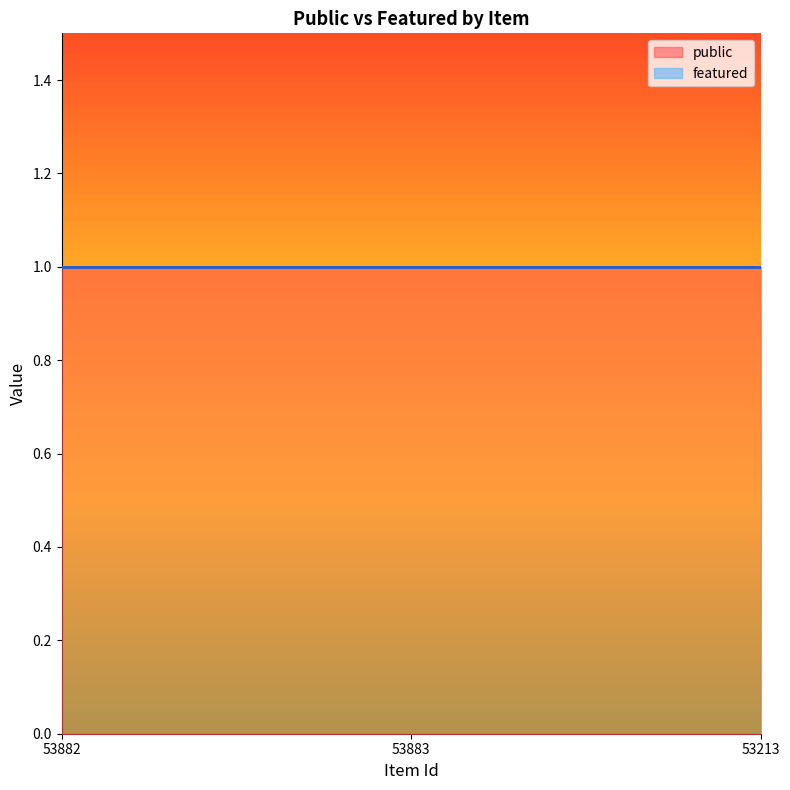

At which category is the sum across all series the highest?

53882